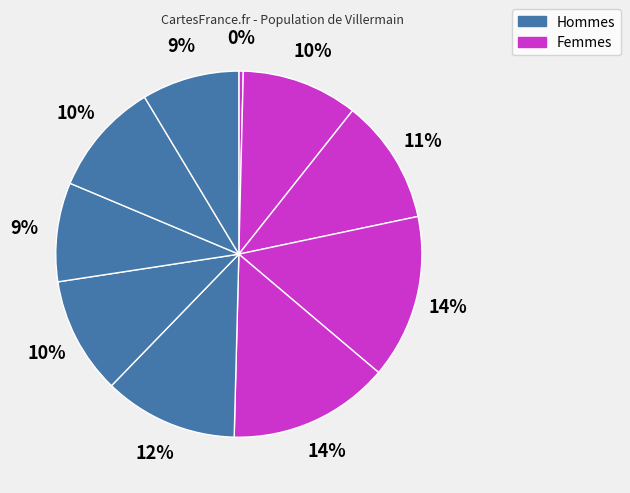

How many segments does this pie chart have?

10